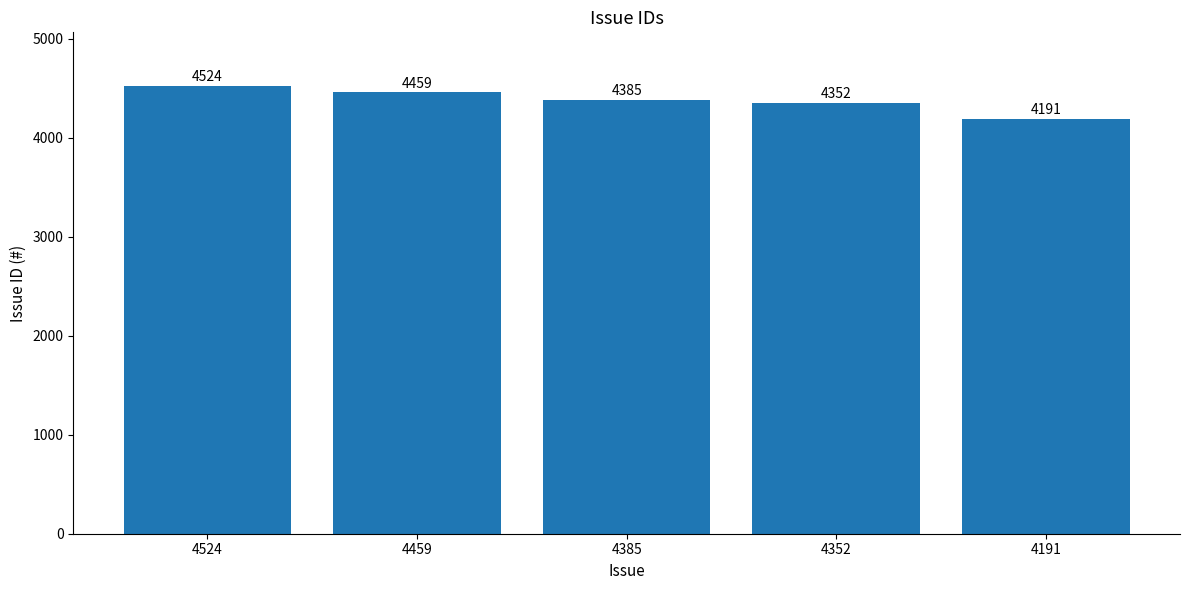

At which label is the value closest to 4357?

4352